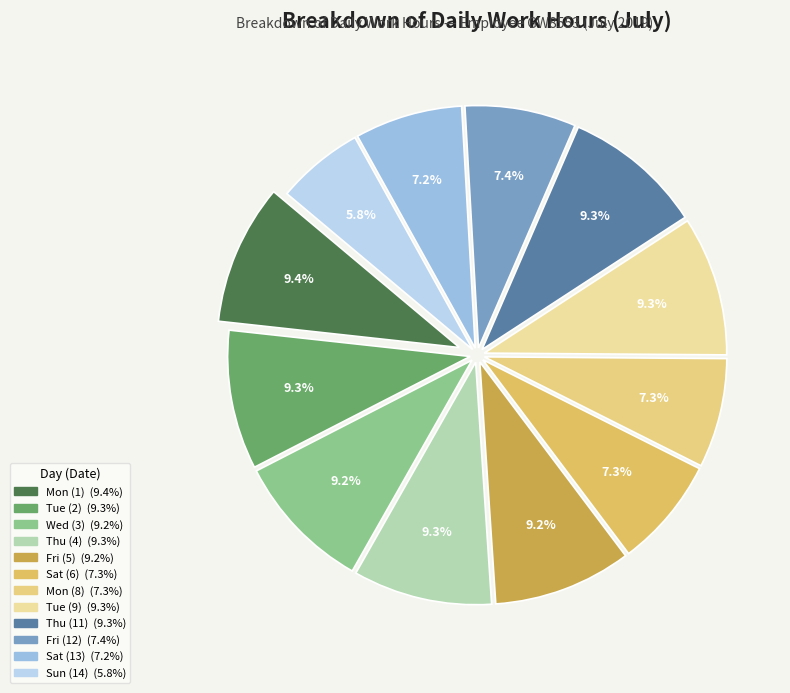

What is the largest slice in the pie chart?

Mon (1)